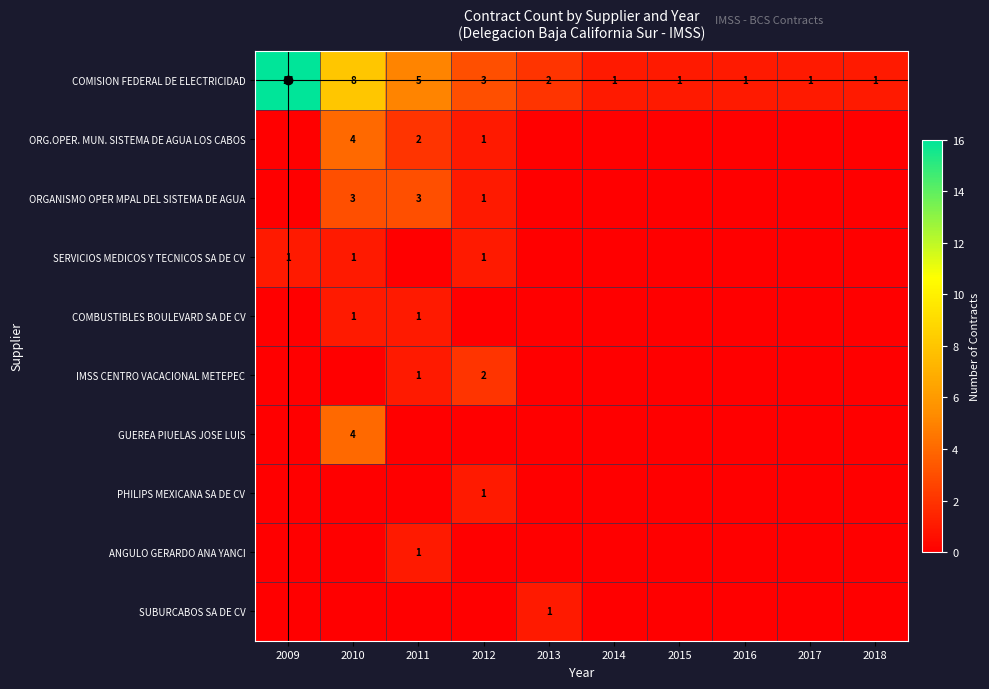

What is the difference between the second highest and minimum values in the IMSS CENTRO VACACIONAL METEPEC series?

1